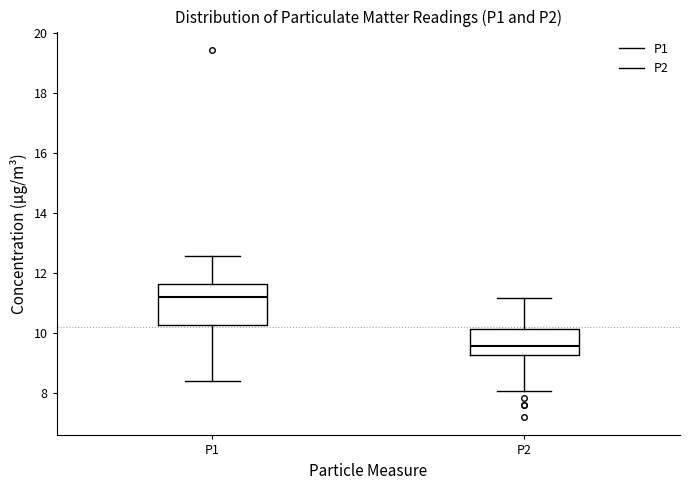

Comparing the boxes themselves (not the whiskers), which one is the tallest?

P1